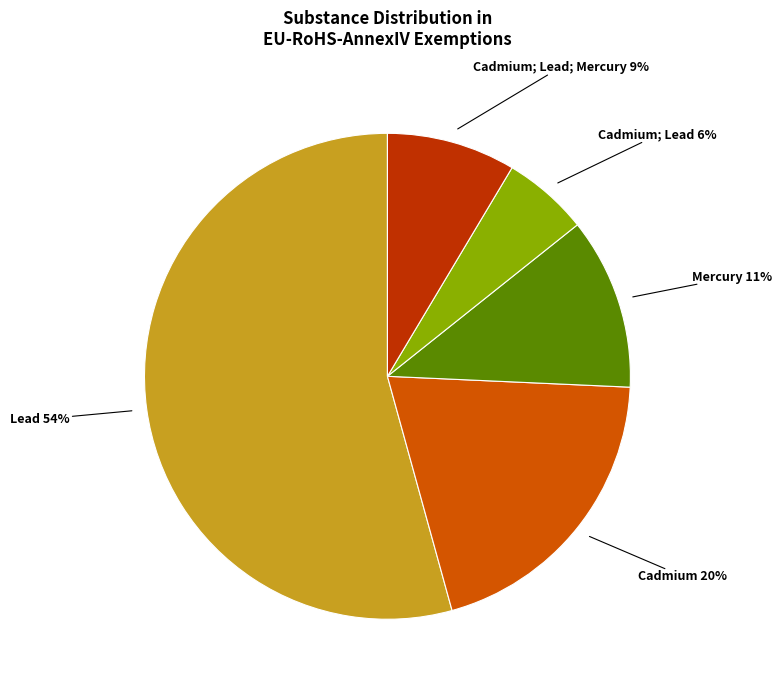

Combined, do Cadmium; Lead and Mercury account for over 50%?

No